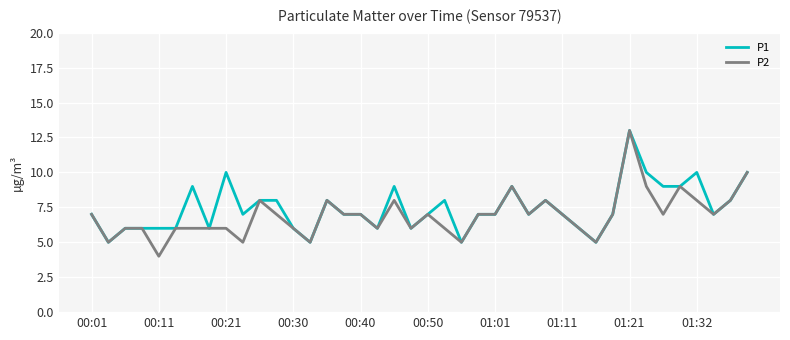

What is the maximum value shown in the chart?

13